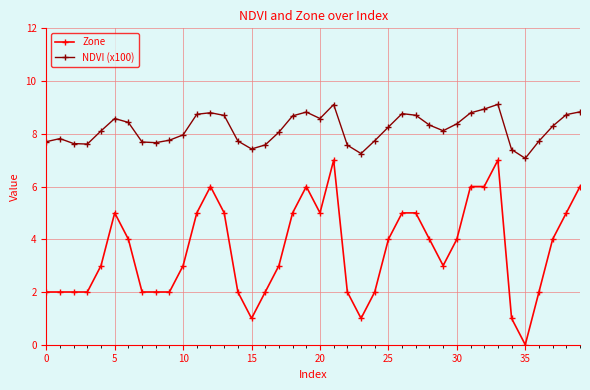

What is the minimum value for NDVI (x100)?

7.1